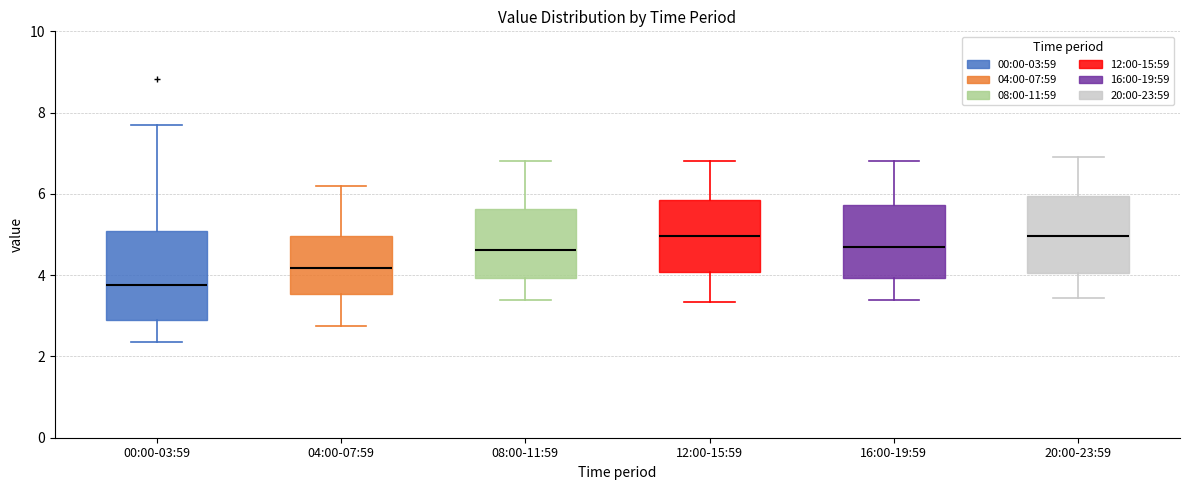

Which box's median line is the lowest?

00:00-03:59